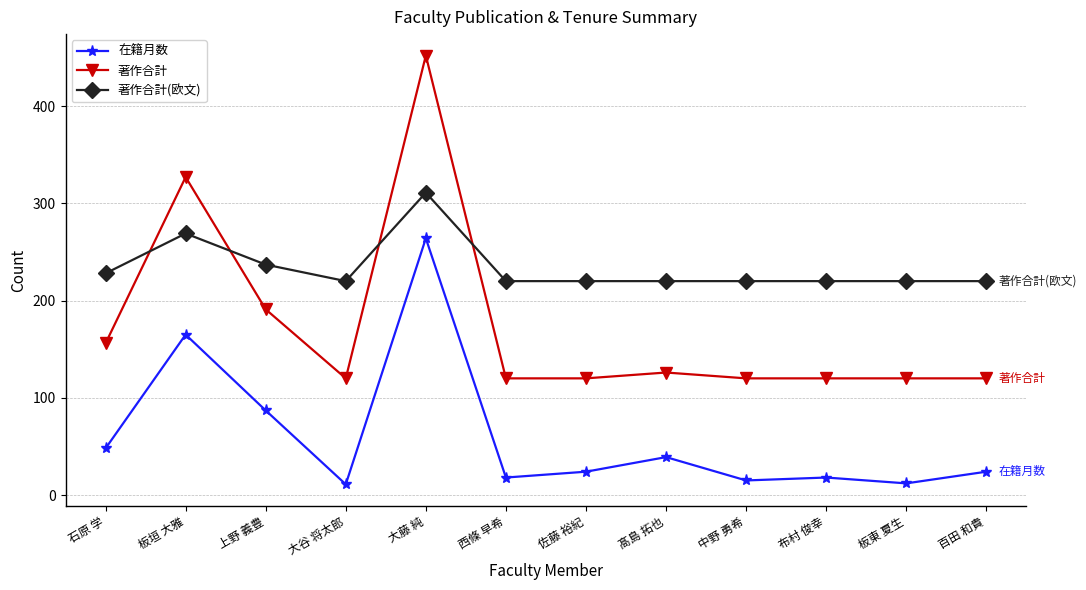

The value of 著作合計(欧文) at 百田 和貴 is 220. True or false?

True